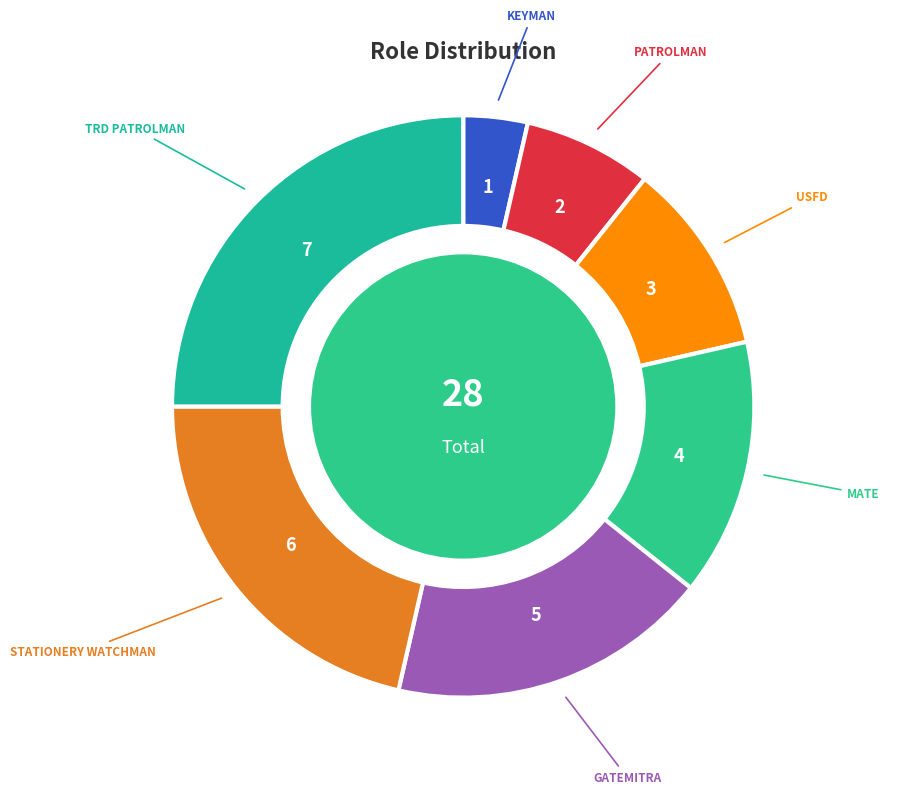

How many slices are in this pie chart?

7